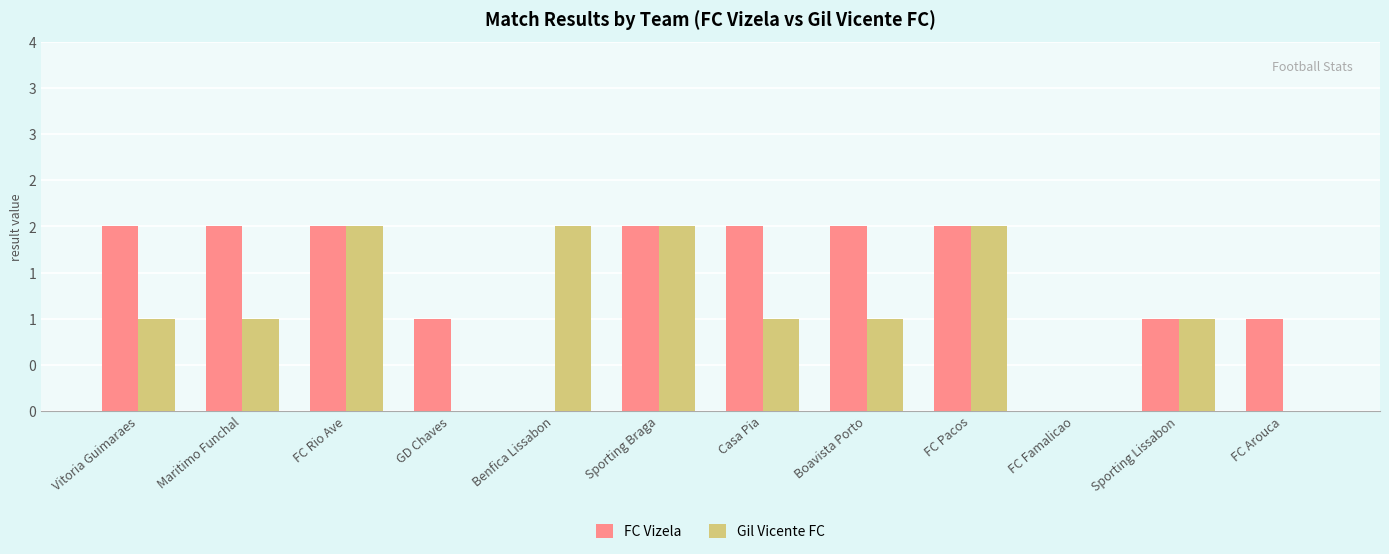

What is the label of the 6th bar from the right?

Casa Pia